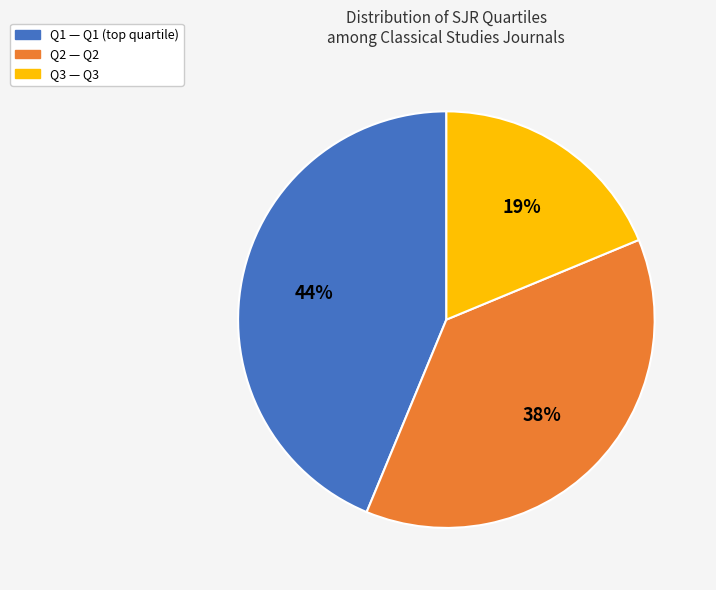

To the nearest percent, what is the combined percentage of Q3 and Q2?

56%